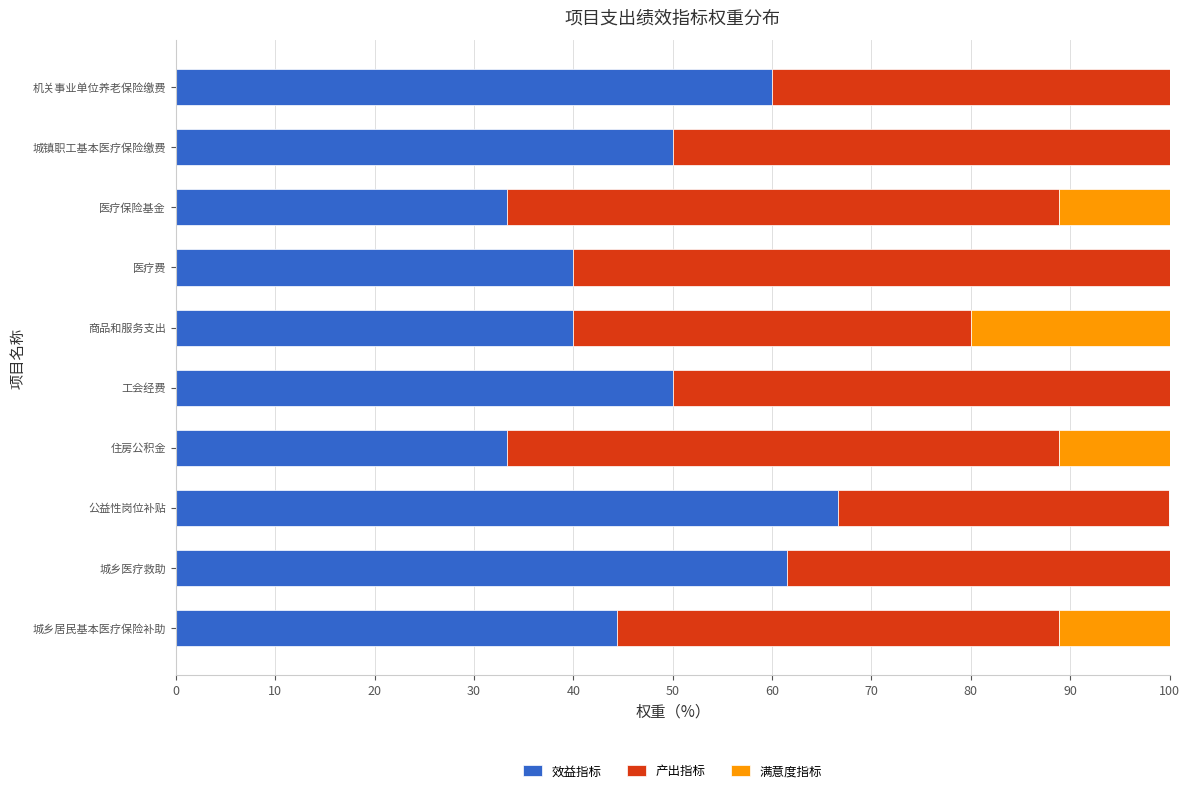

What is the maximum value for 效益指标?

66.7